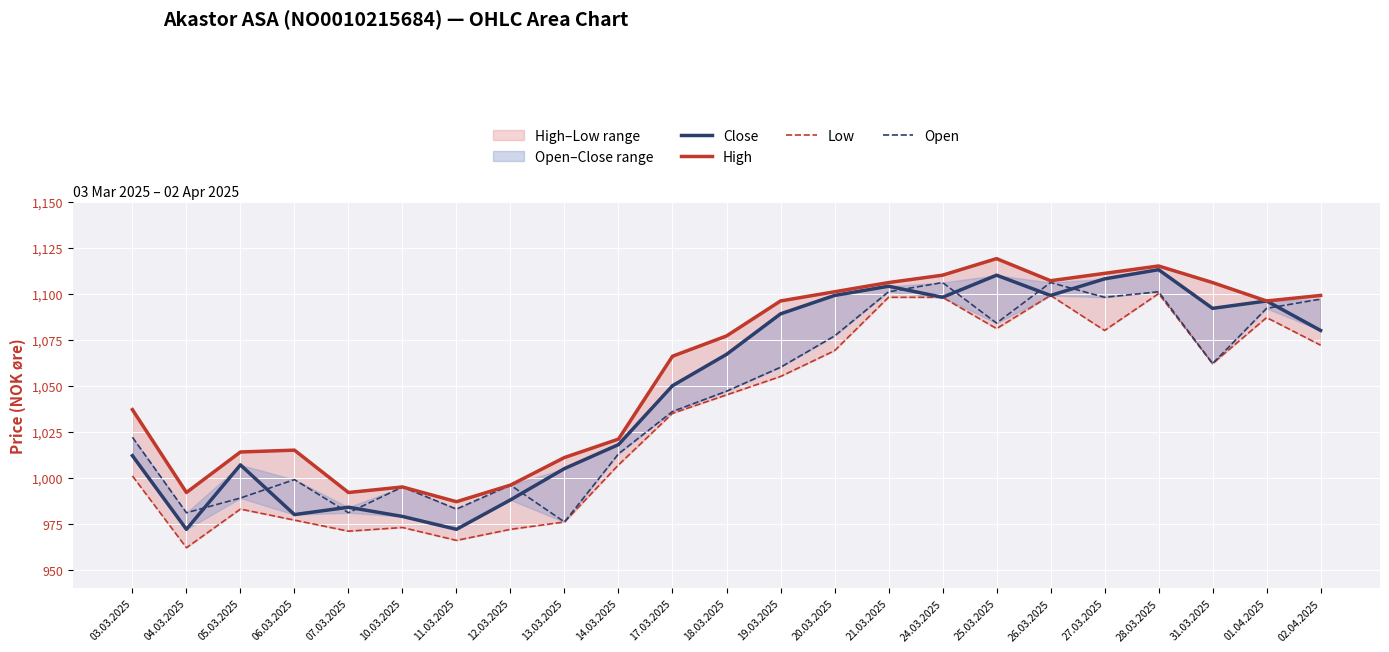

The value of Low at 20.03.2025 is 1069. True or false?

True